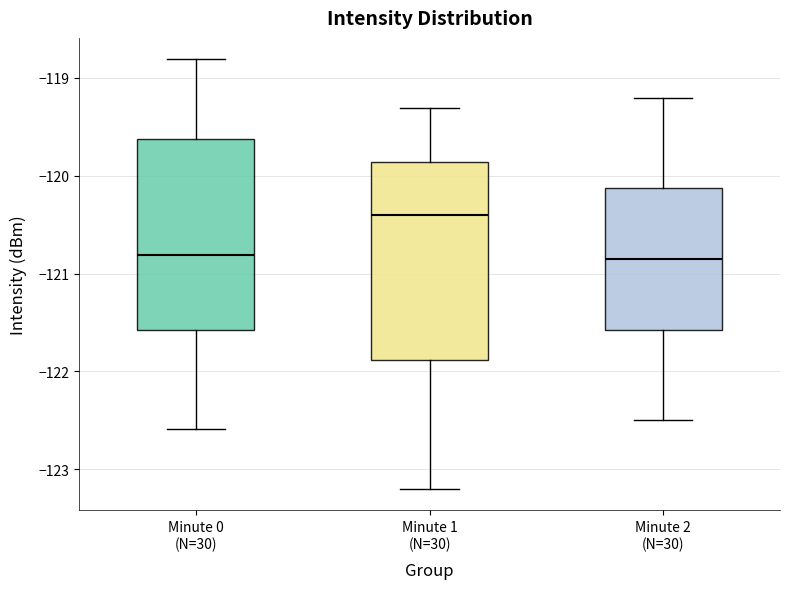

Where is the lower edge of the box for Minute 0 (N=30) on the y-axis? The values are not printed on the chart, so give them approximately, as read against the axis.

-121.6